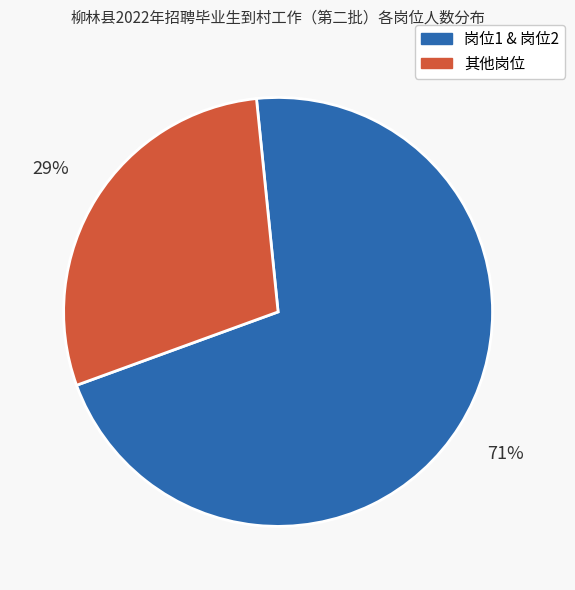

To the nearest percent, what is the average slice percentage?

50%